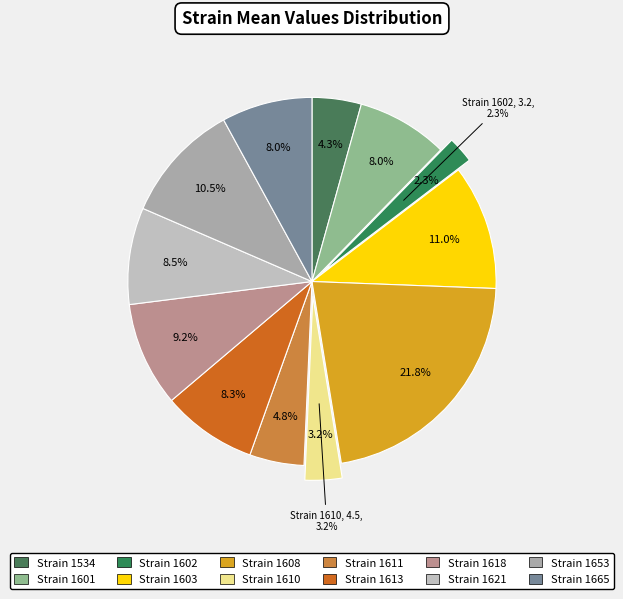

Which slice is the largest?

1608